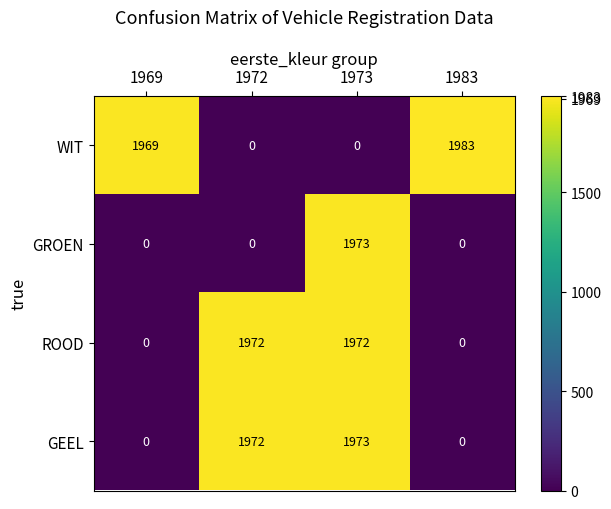

How many categories are shown in the chart?

4